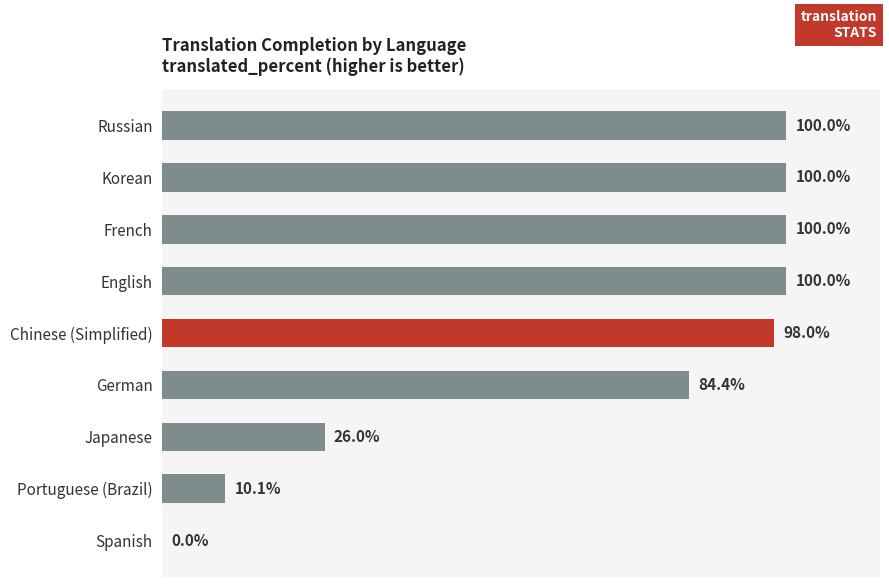

Between Chinese (Simplified) and Japanese, which is larger?

Chinese (Simplified)